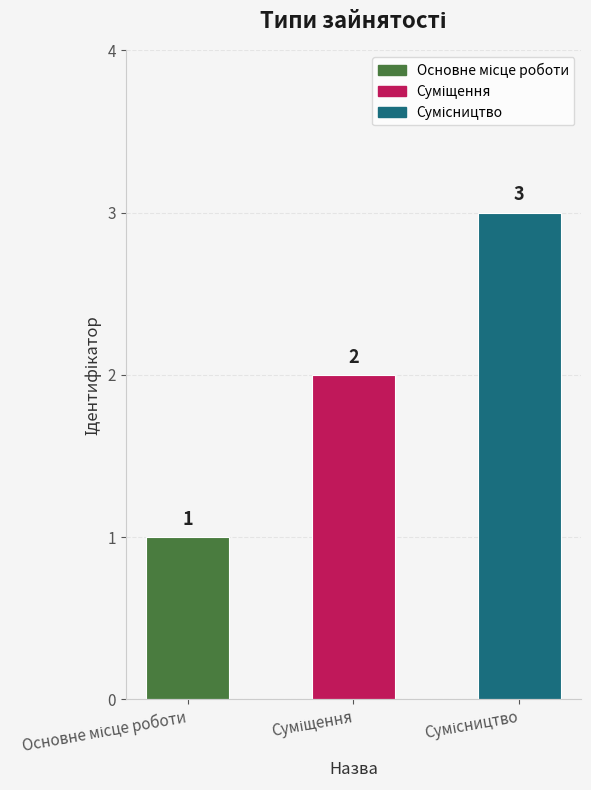

What is the value of the 2nd bar from the left?

2